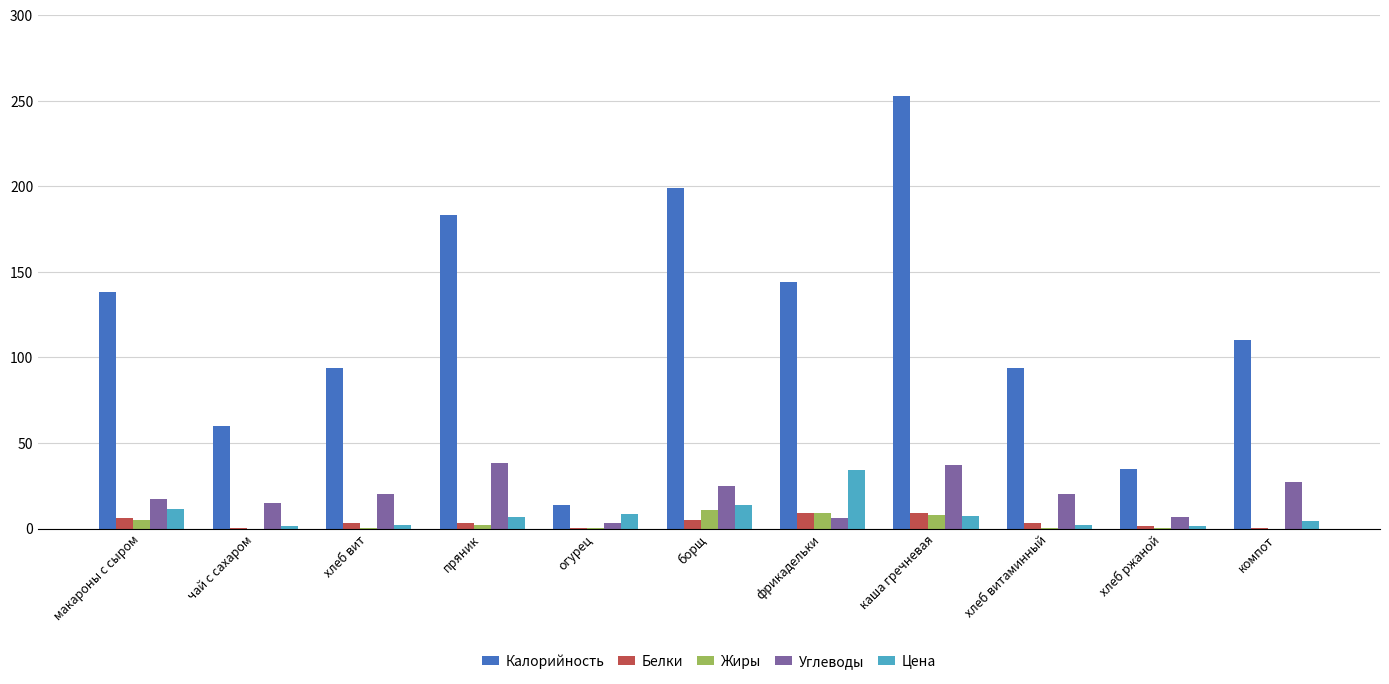

What is the sum of all Цена values?

94.0